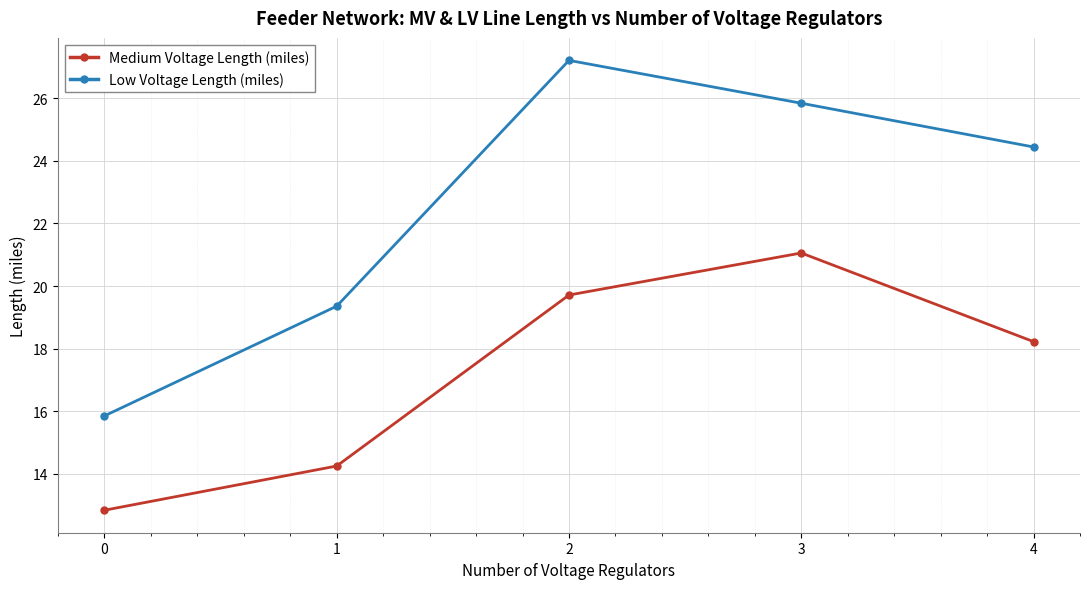

Reading right to left, extract all data points from this chart.

Medium Voltage Length (miles): 18.2	21.1	19.7	14.2	12.8
Low Voltage Length (miles): 24.4	25.8	27.2	19.4	15.8